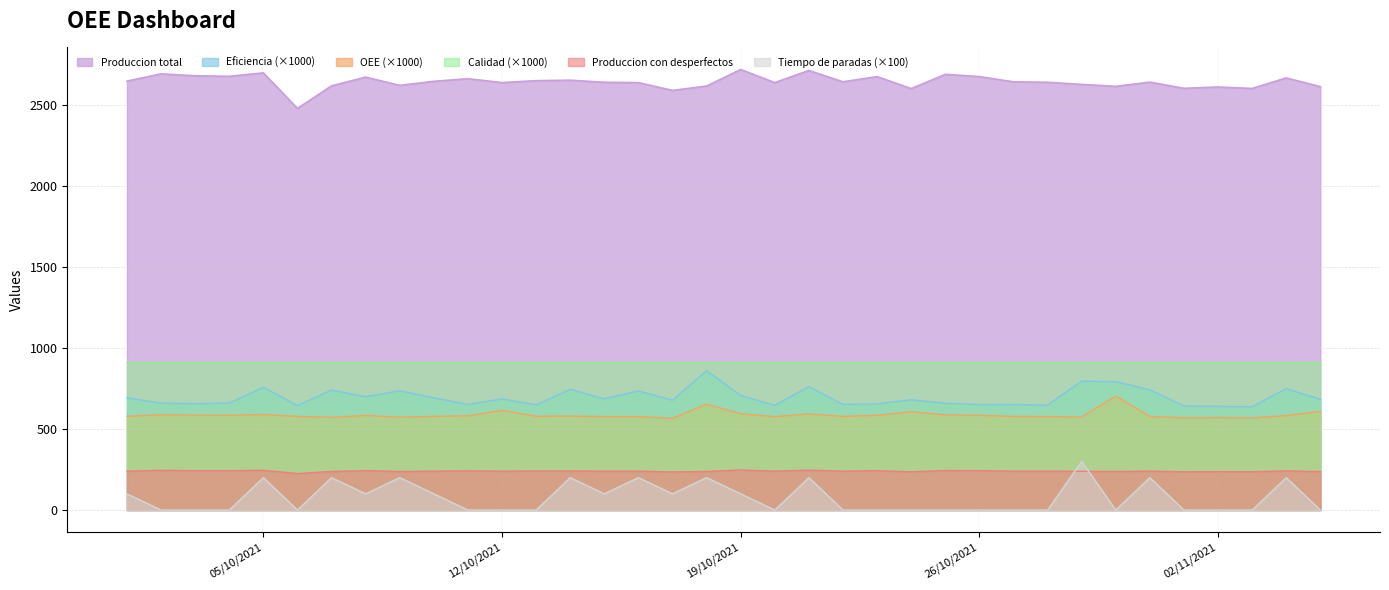

What is the label of the 23rd point from the left?

2021-10-23